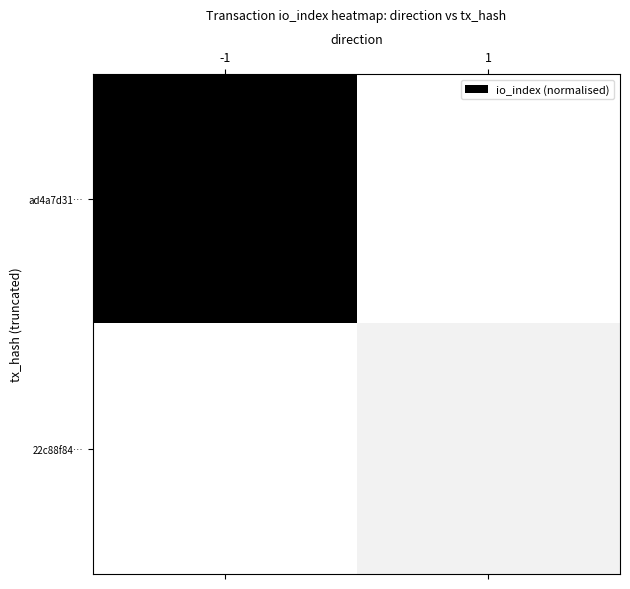

Reading left to right, extract all data points from this chart.

ad4a7d31…: -1=1.0	1=0.0
22c88f84…: -1=0.0	1=0.1